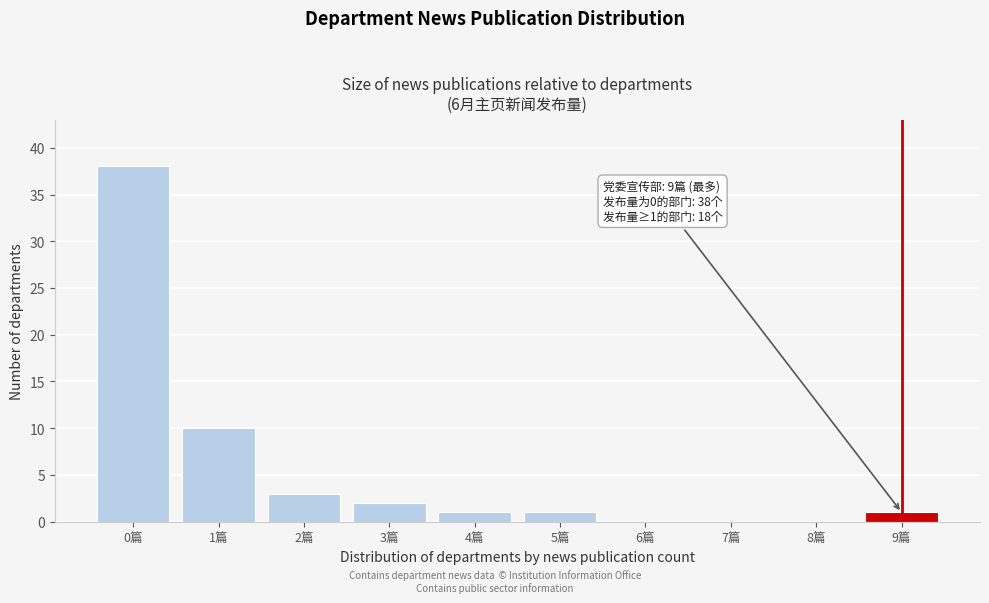

Reading left to right, transcribe all the data shown in this chart.

0篇=38	1篇=10	2篇=3	3篇=2	4篇=1	5篇=1	6篇=0	7篇=0	8篇=0	9篇=1